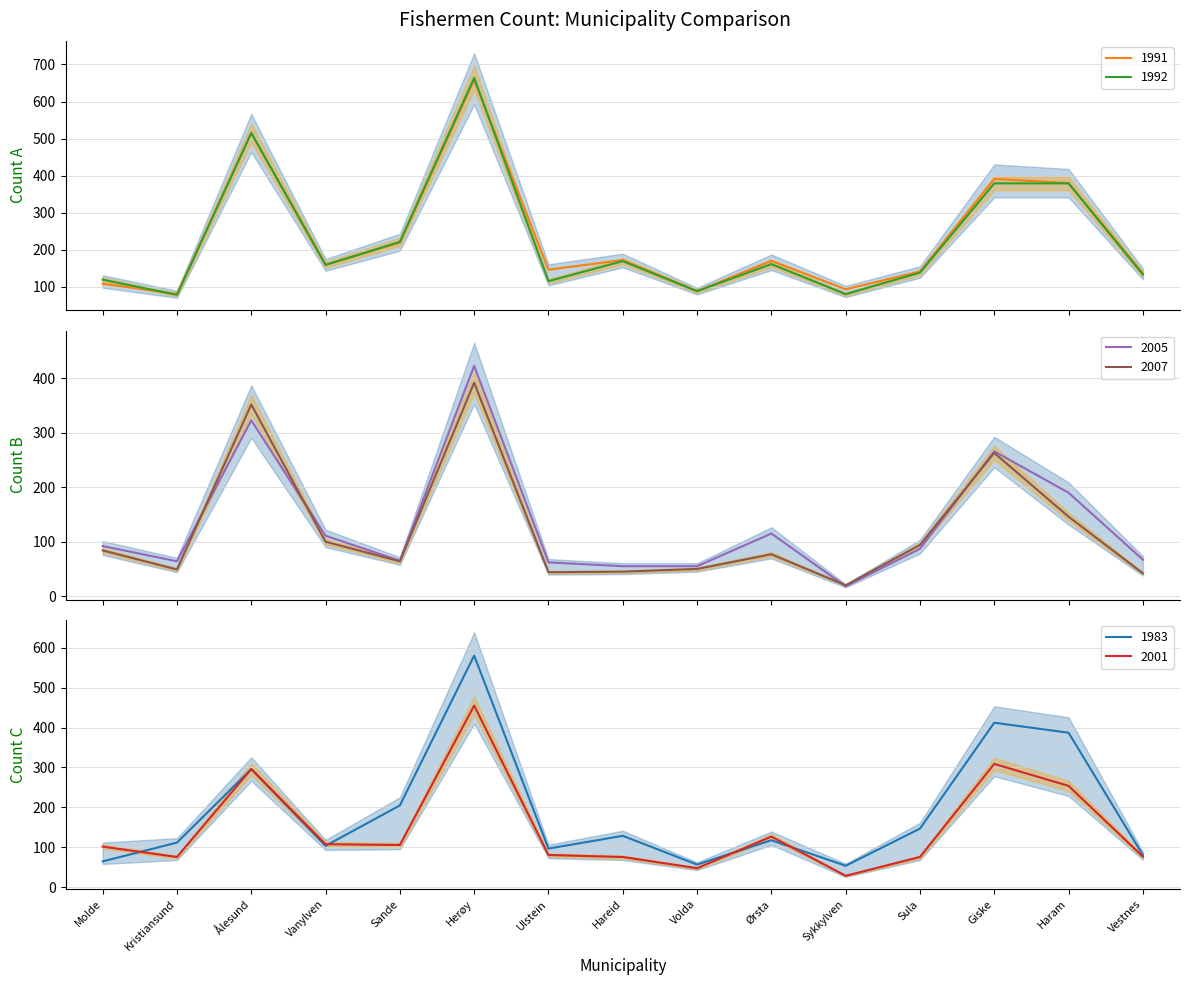

What value does the 2005 series have at Ulstein, to the nearest 10?

60